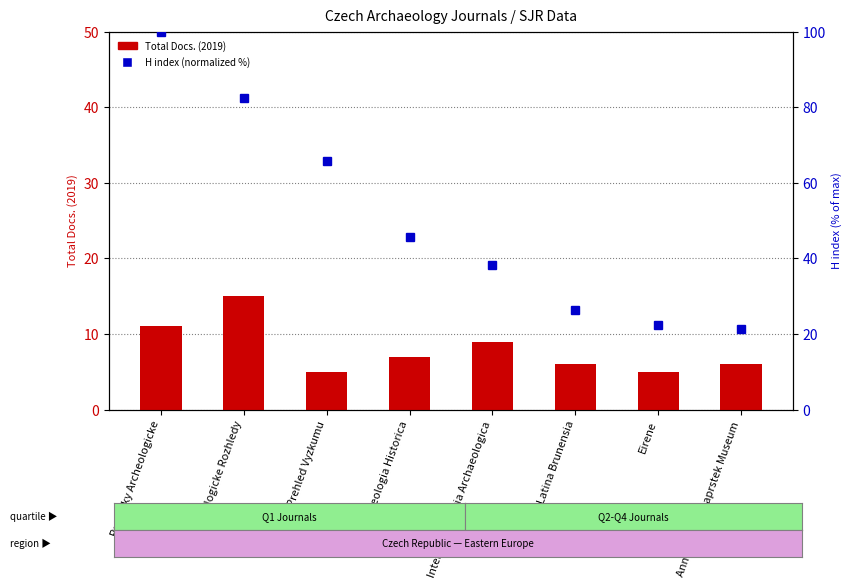

Where does the Total Docs. (2019) series first go above 7?

Pamatky Archeologicke